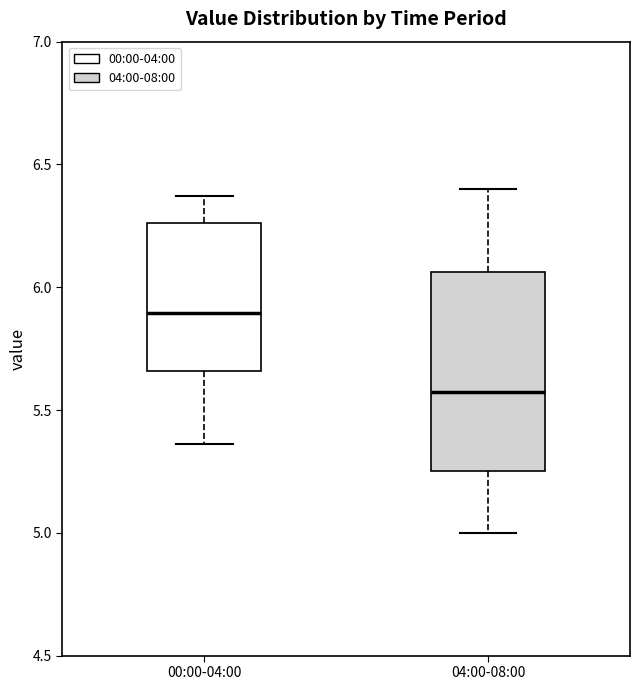

Which box has the lowest median line?

04:00-08:00